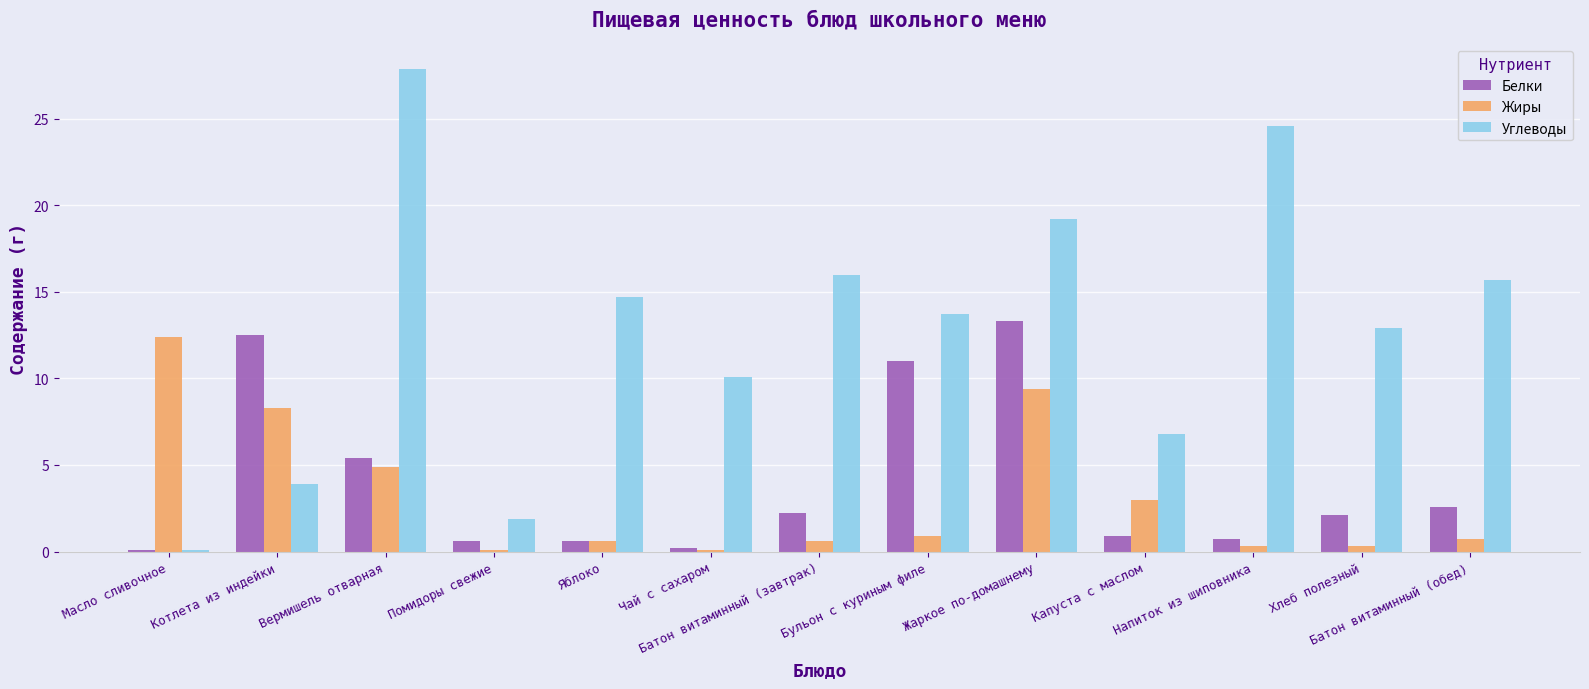

What position from the left is Помидоры свежие?

4